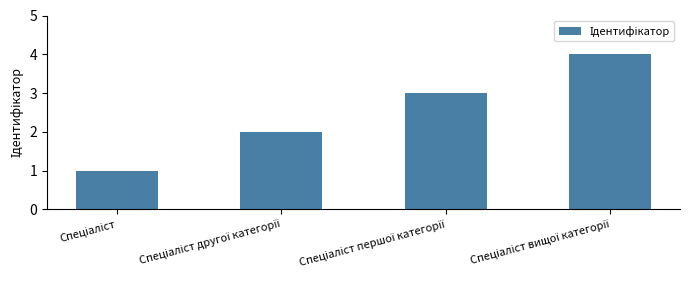

What is the maximum value shown in the chart?

4